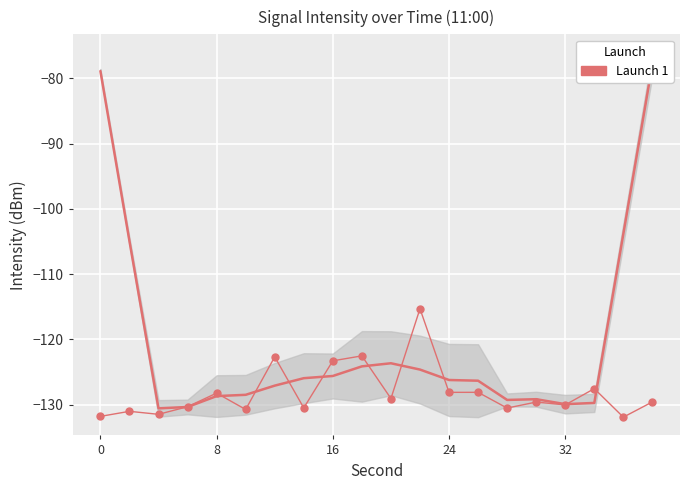

What is the change in value from 24 to 9?

+6.2